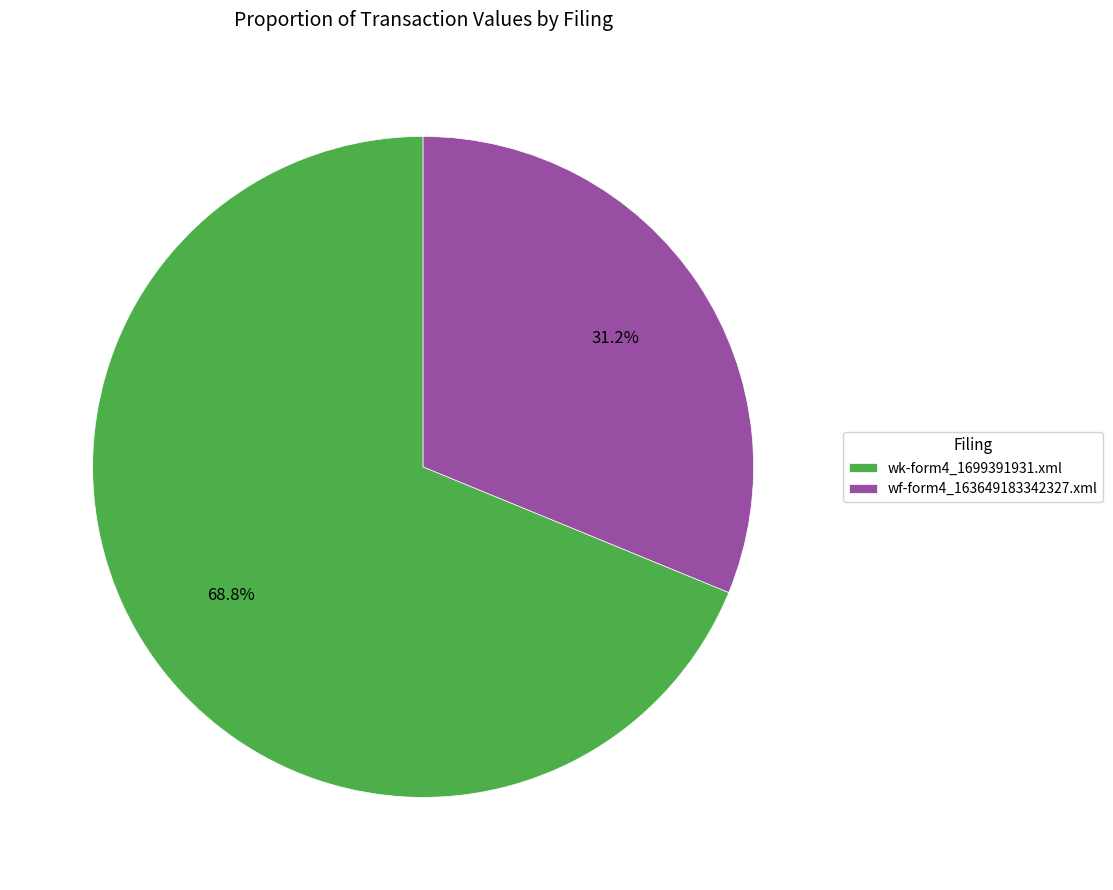

Does wk-form4_1699391931.xml represent more than half of the total?

Yes